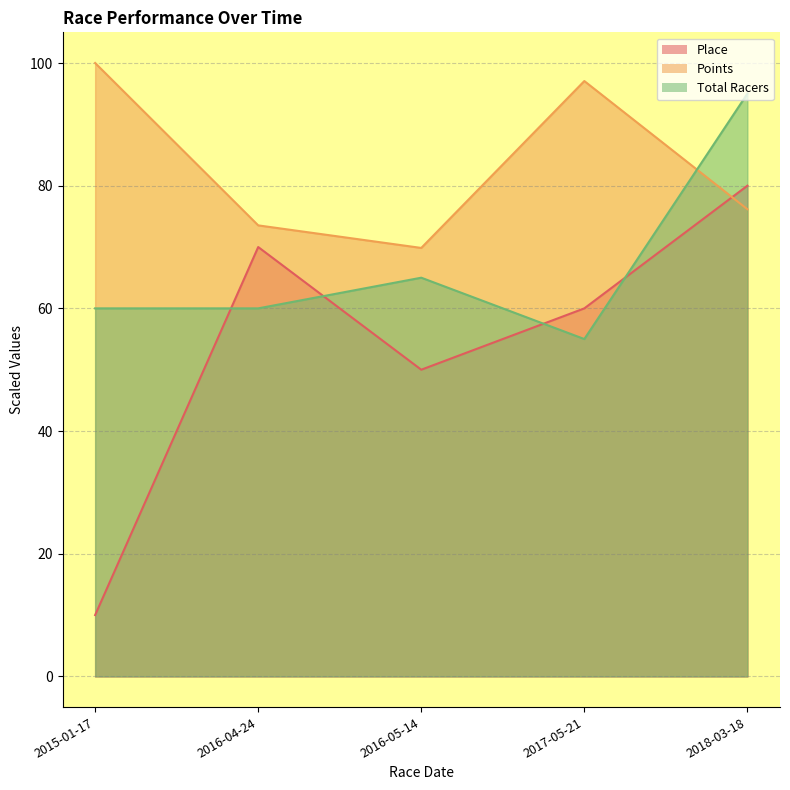

Reading left to right, what are all the values shown in this chart?

Place: 2015-01-17=10.0	2016-04-24=70.0	2016-05-14=50.0	2017-05-21=60.0	2018-03-18=80.0
Points: 2015-01-17=100.0	2016-04-24=73.5	2016-05-14=69.9	2017-05-21=97.1	2018-03-18=76.2
Total Racers: 2015-01-17=60.0	2016-04-24=60.0	2016-05-14=65.0	2017-05-21=55.0	2018-03-18=95.0